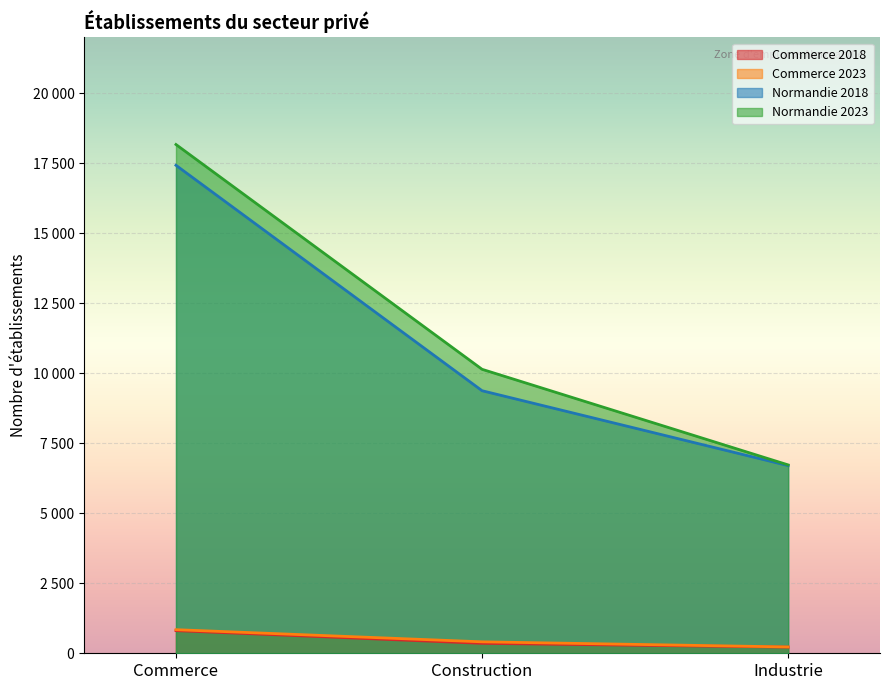

What is the label of the 2nd point from the left?

Construction